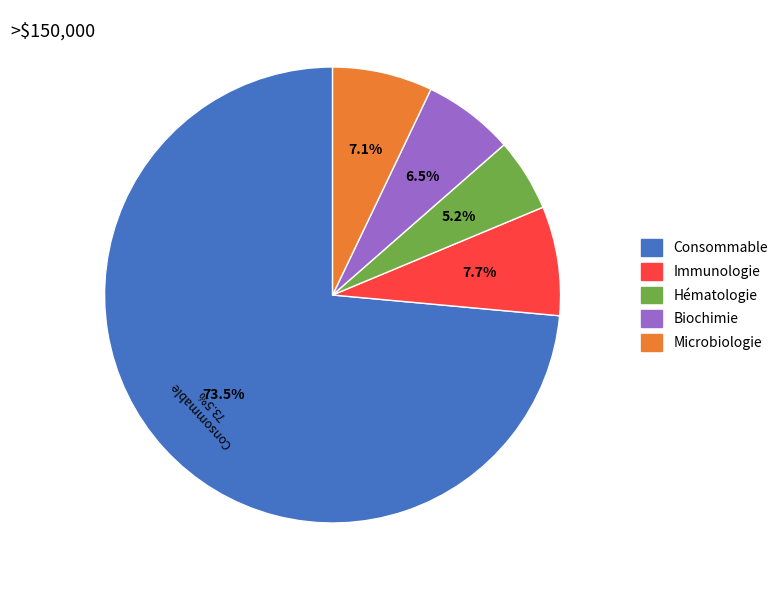

To the nearest percent, what is the difference between the Hématologie and Immunologie slice percentages?

3%